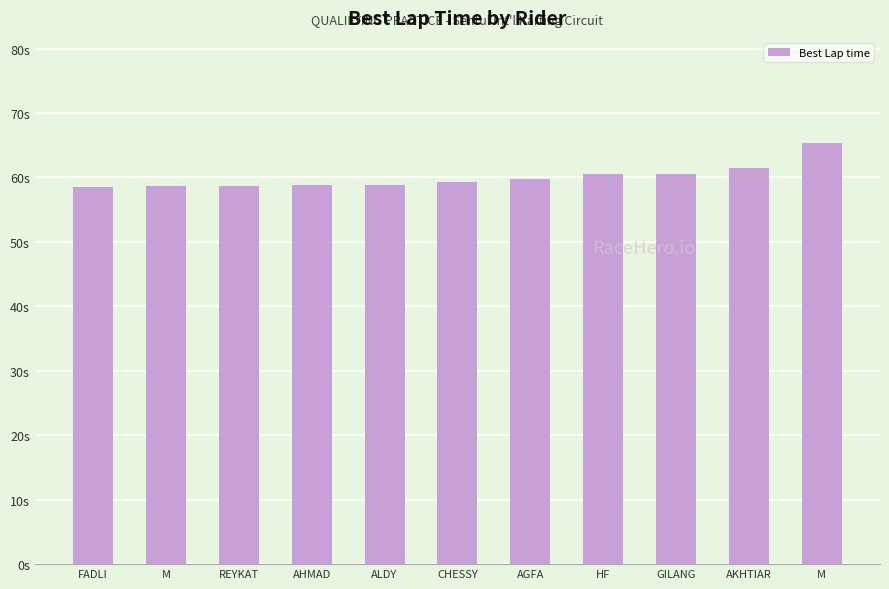

List the labels in order of value, smallest first.

FADLI, M, REYKAT, AHMAD, ALDY, CHESSY, AGFA, HF, GILANG, AKHTIAR, M